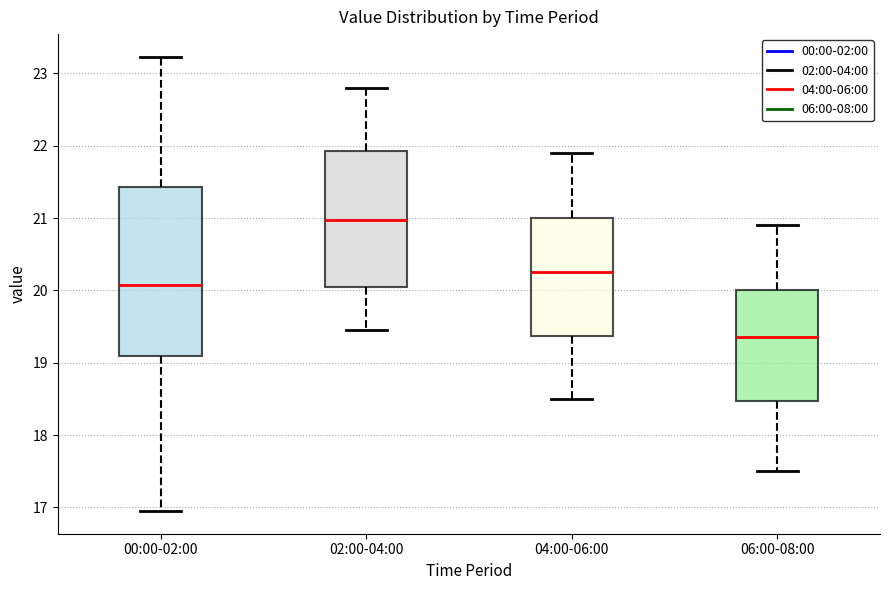

Reading left to right, transcribe this box plot: for each box, give where its median line is, the range the box spans, and where its two whiskers end, as read against the y-axis. The values are not printed on the chart, so give them approximately, as read against the axis.

00:00-02:00: median 20.1, box 19.1 to 21.4, whiskers 17.0 to 23.2
02:00-04:00: median 21.0, box 20.1 to 21.9, whiskers 19.5 to 22.8
04:00-06:00: median 20.3, box 19.4 to 21.0, whiskers 18.5 to 21.9
06:00-08:00: median 19.4, box 18.5 to 20.0, whiskers 17.5 to 20.9